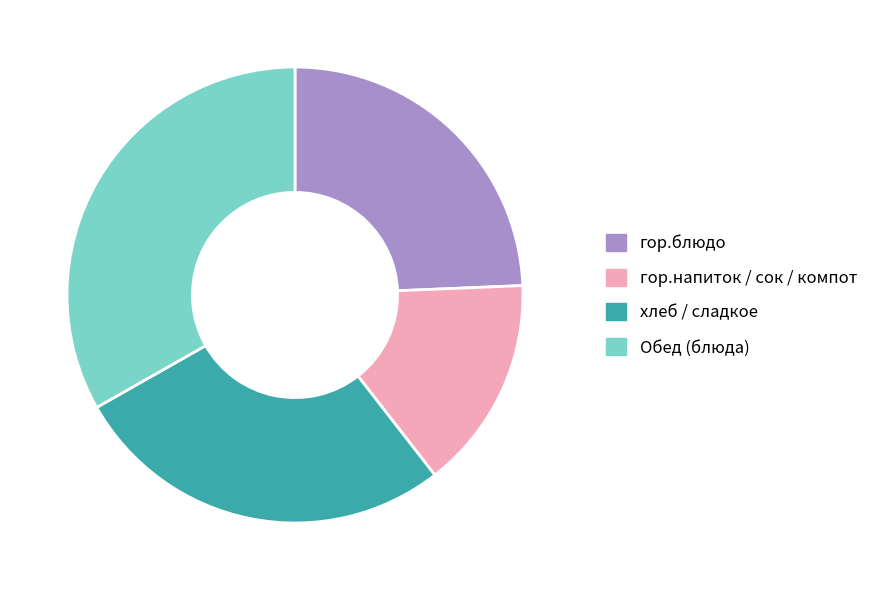

Is the sum of гор.блюдо and гор.напиток / сок / компот greater than half?

No